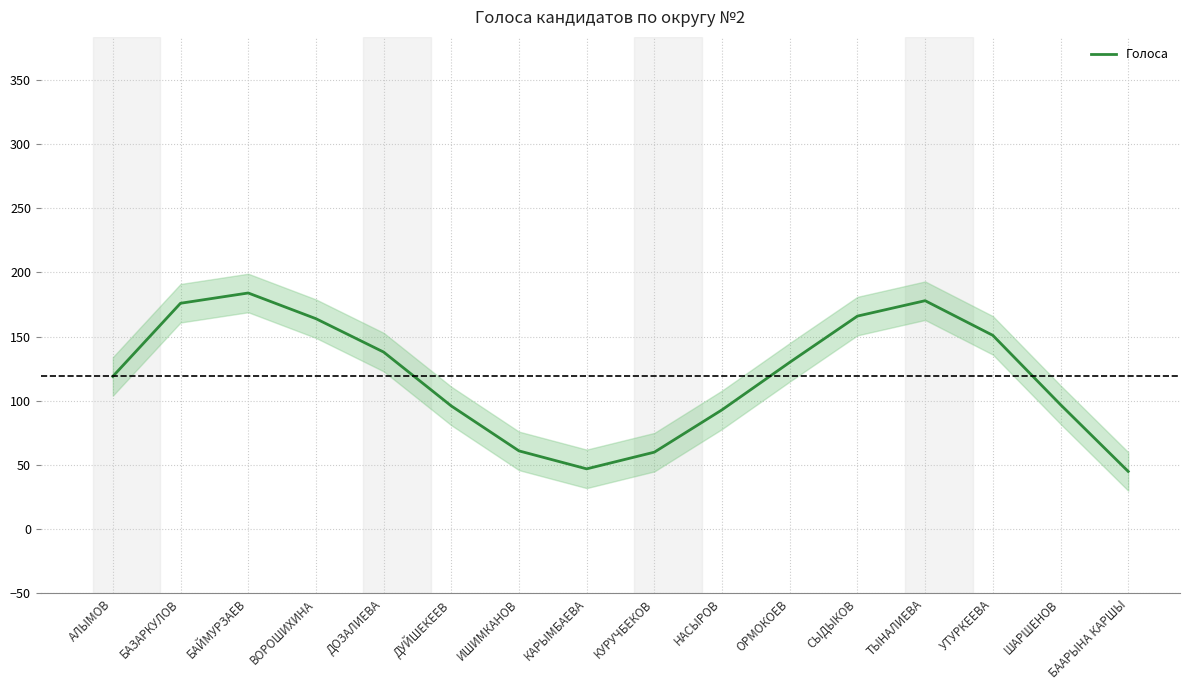

Rank the categories by value from lowest to highest.

БААРЫНА КАРШЫ, КАРЫМБАЕВА, КУРУЧБЕКОВ, ИШИМКАНОВ, НАСЫРОВ, ДУЙШЕКЕЕВ, ШАРШЕНОВ, АЛЫМОВ, ОРМОКОЕВ, ДОЗАЛИЕВА, УТУРКЕЕВА, ВОРОШИХИНА, СЫДЫКОВ, БАЗАРКУЛОВ, ТЫНАЛИЕВА, БАЙМУРЗАЕВ